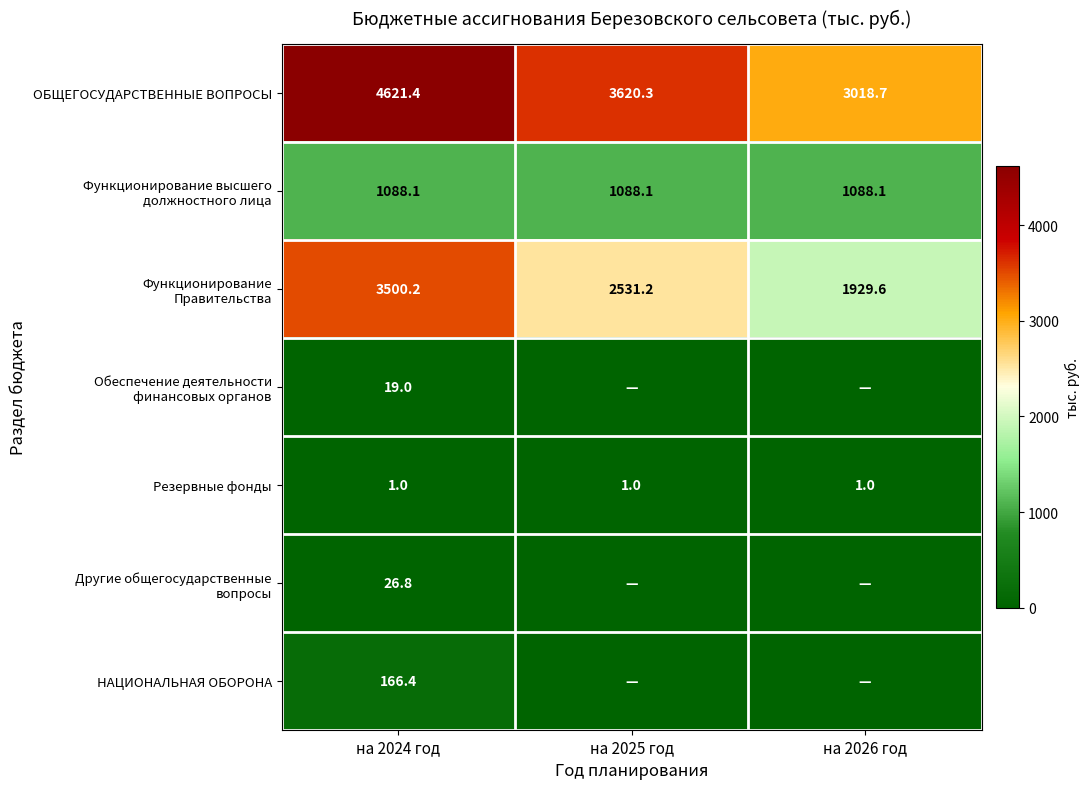

List the labels in order of ОБЩЕГОСУДАРСТВЕННЫЕ ВОПРОСЫ value, largest first.

на 2024 год, на 2025 год, на 2026 год